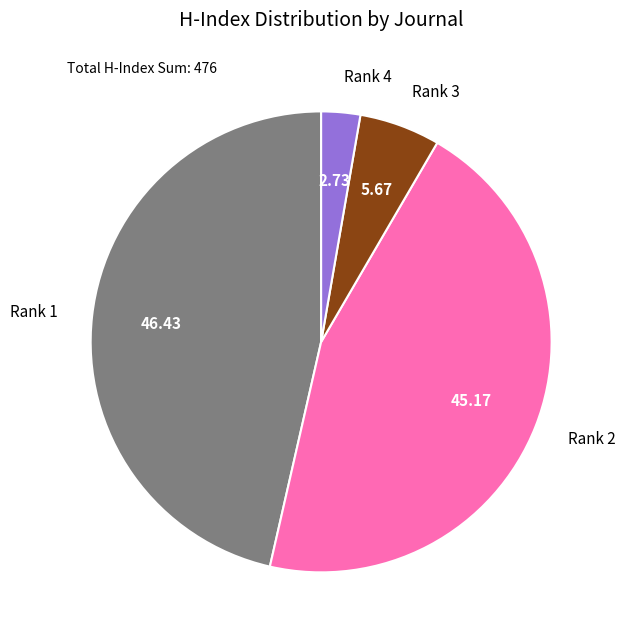

How many slices are in this pie chart?

4